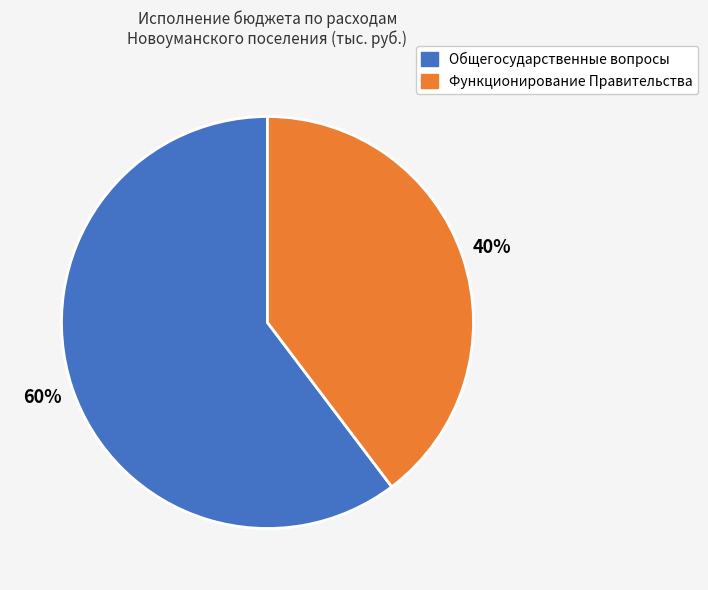

How many slices are in this pie chart?

2